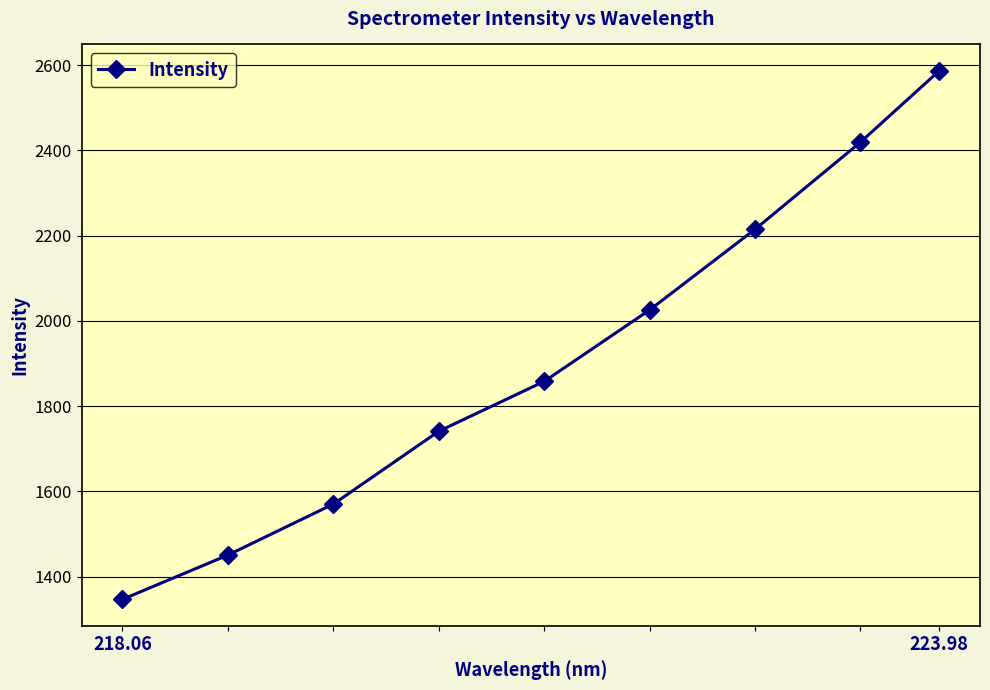

What is the difference between the second highest and second lowest values?

968.2